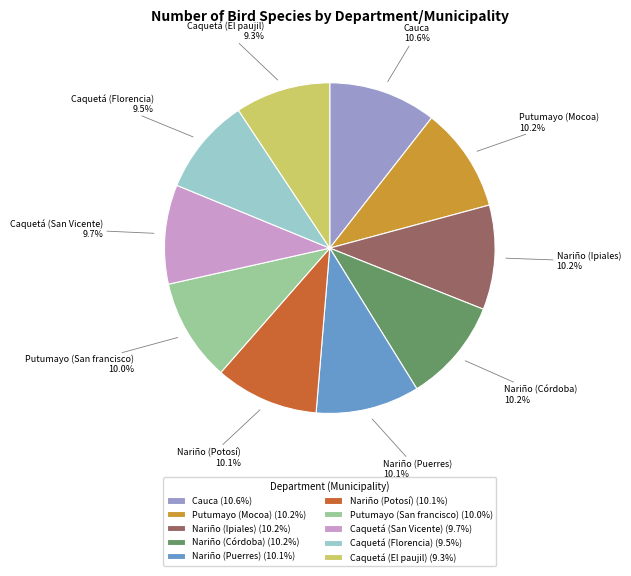

What is the ratio of the value at Caquetá (Florencia) to the value at Putumayo (San francisco)?

0.9